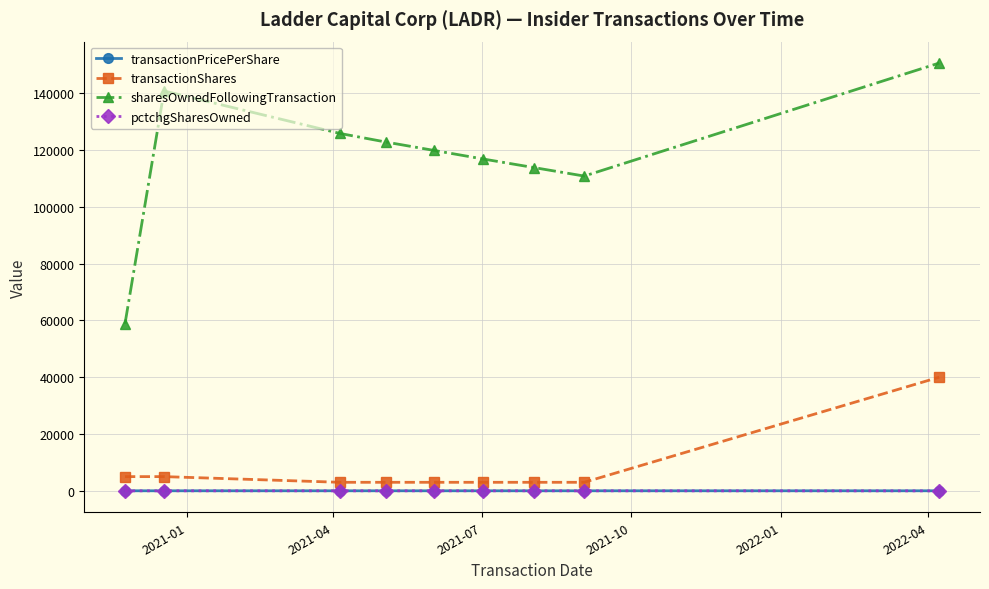

What is the greatest value displayed?

150594.0